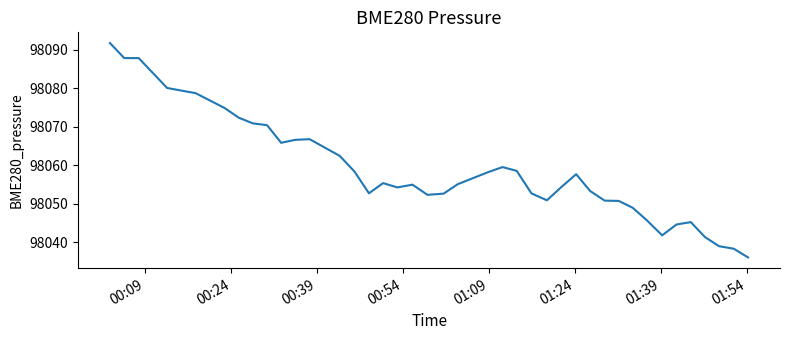

What is the maximum value shown in the chart?

98091.7